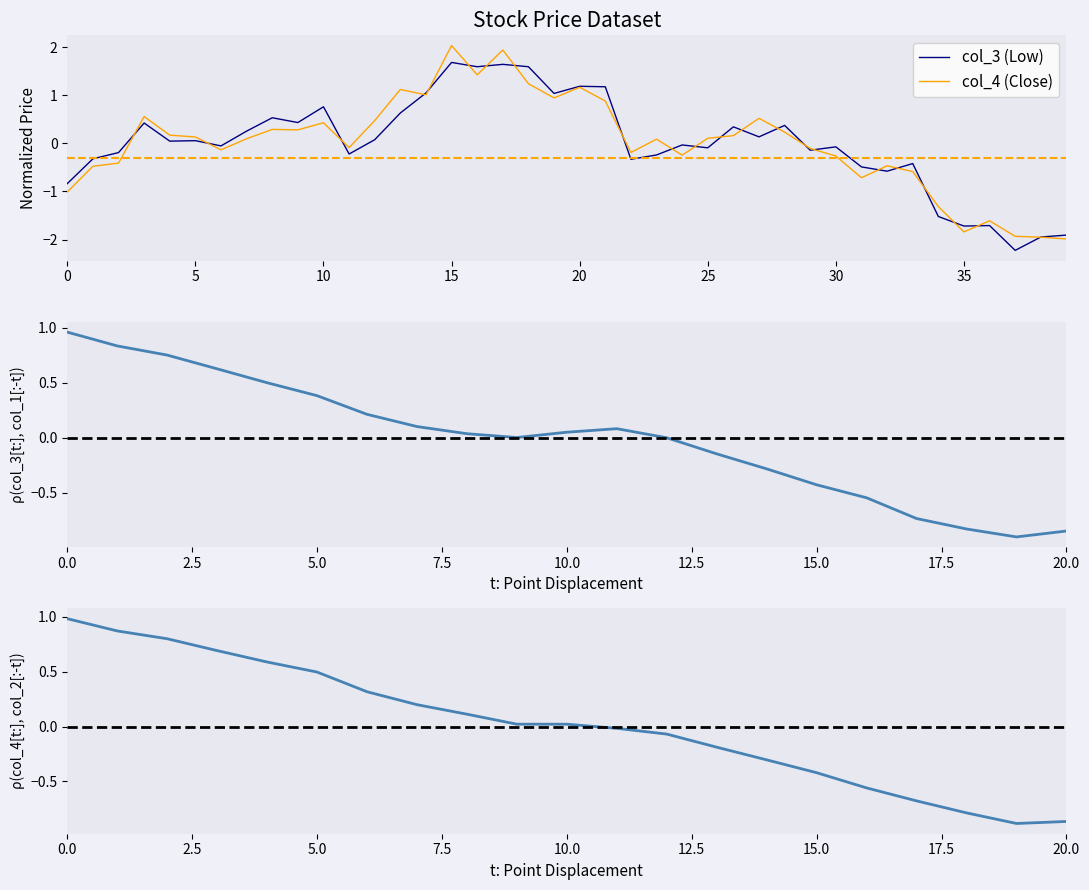

What is the minimum value for col_4?

-2.0